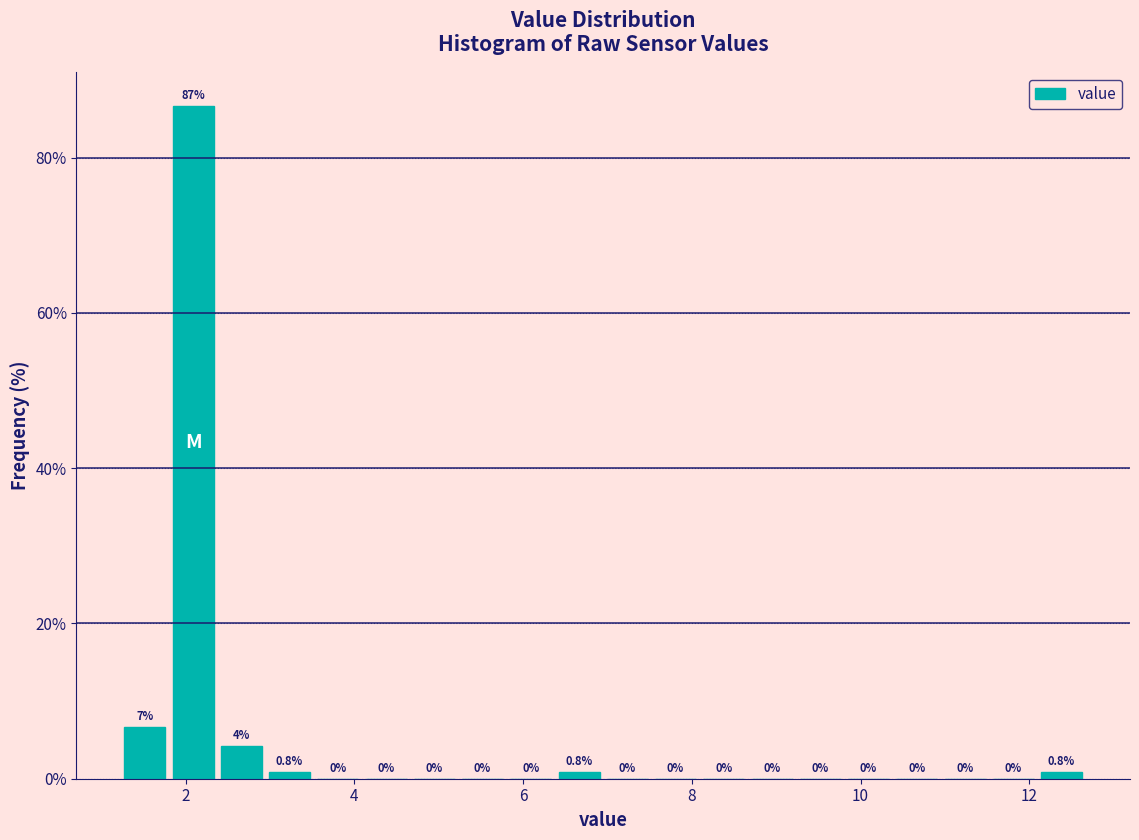

Around what value on the x-axis is the tallest bar? Give the approximate position of its centre, as read against the axis.

2.0